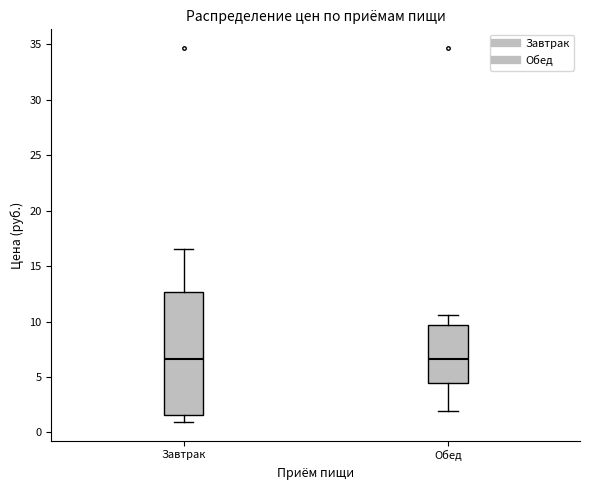

Which box is the tallest, from its lower edge to its upper edge?

Завтрак